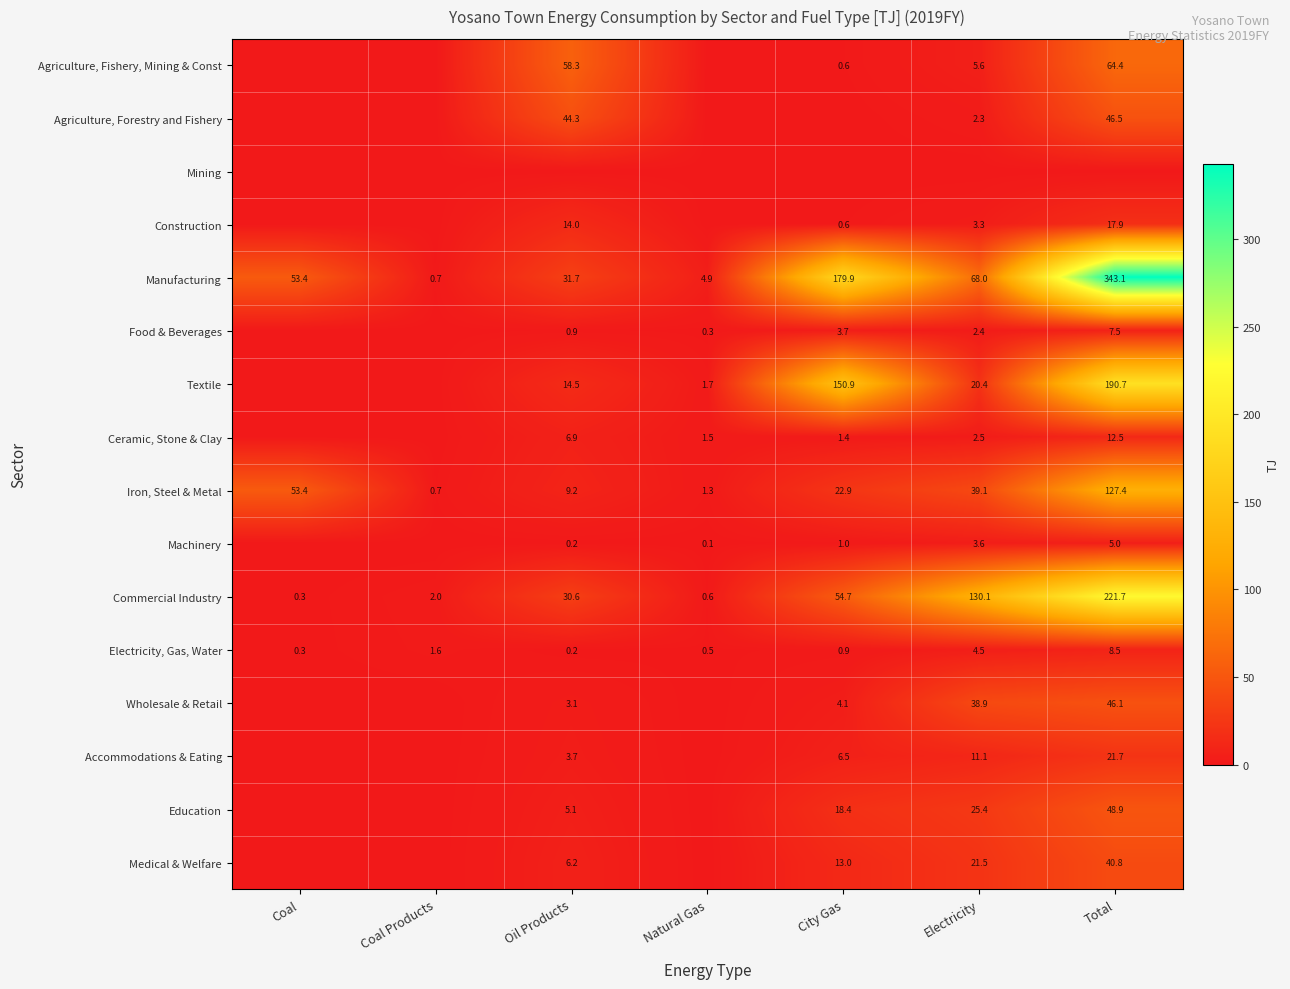

What is the sum of the Commercial Industry values at Coal and Electricity?

130.4